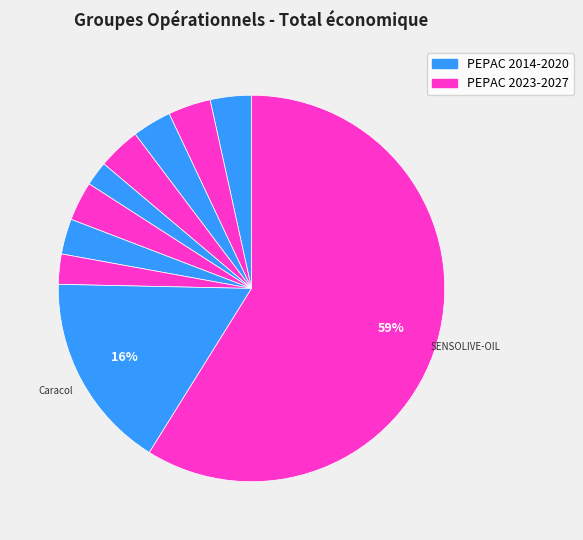

Which slice represents more than half of the pie?

SENSOLIVE-OIL